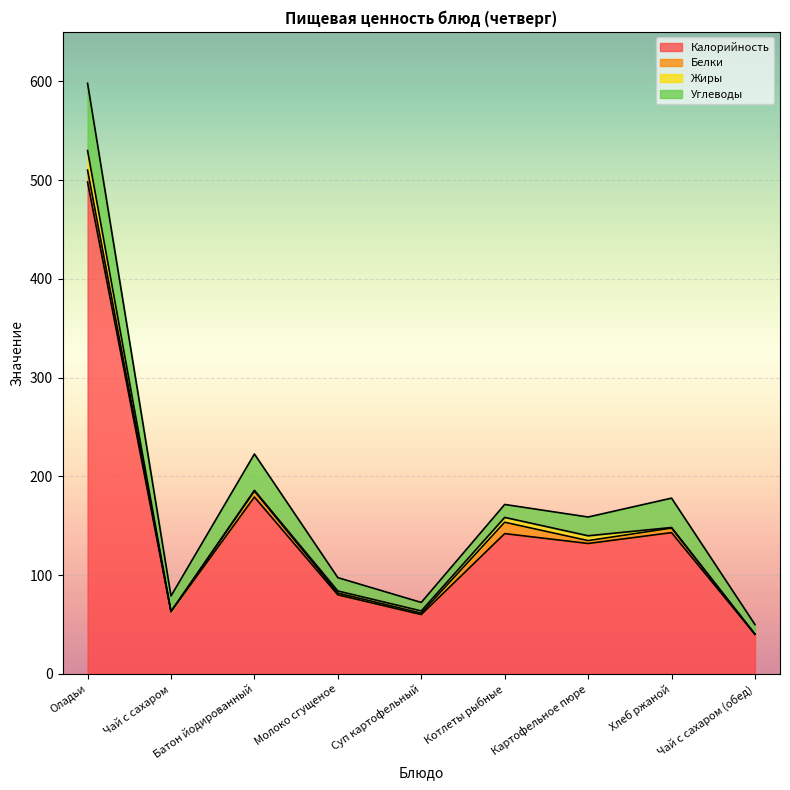

True or false: Белки and Углеводы intersect in this chart.

False